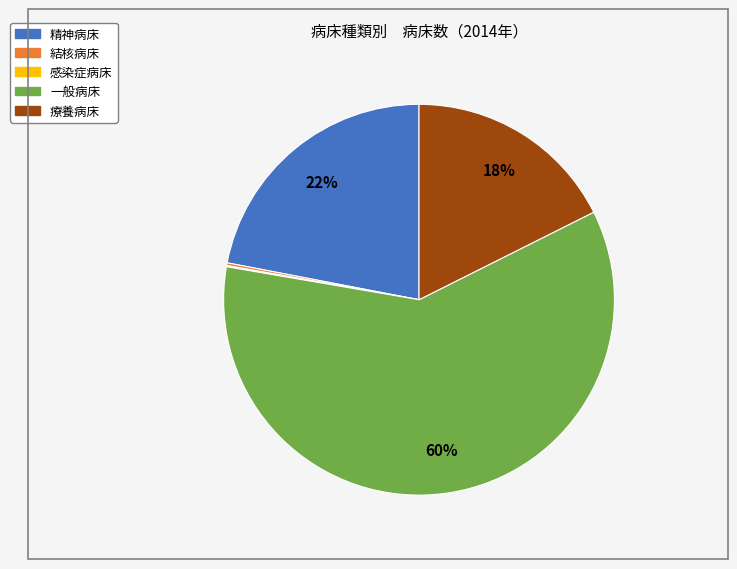

What is the largest slice in the pie chart?

一般病床